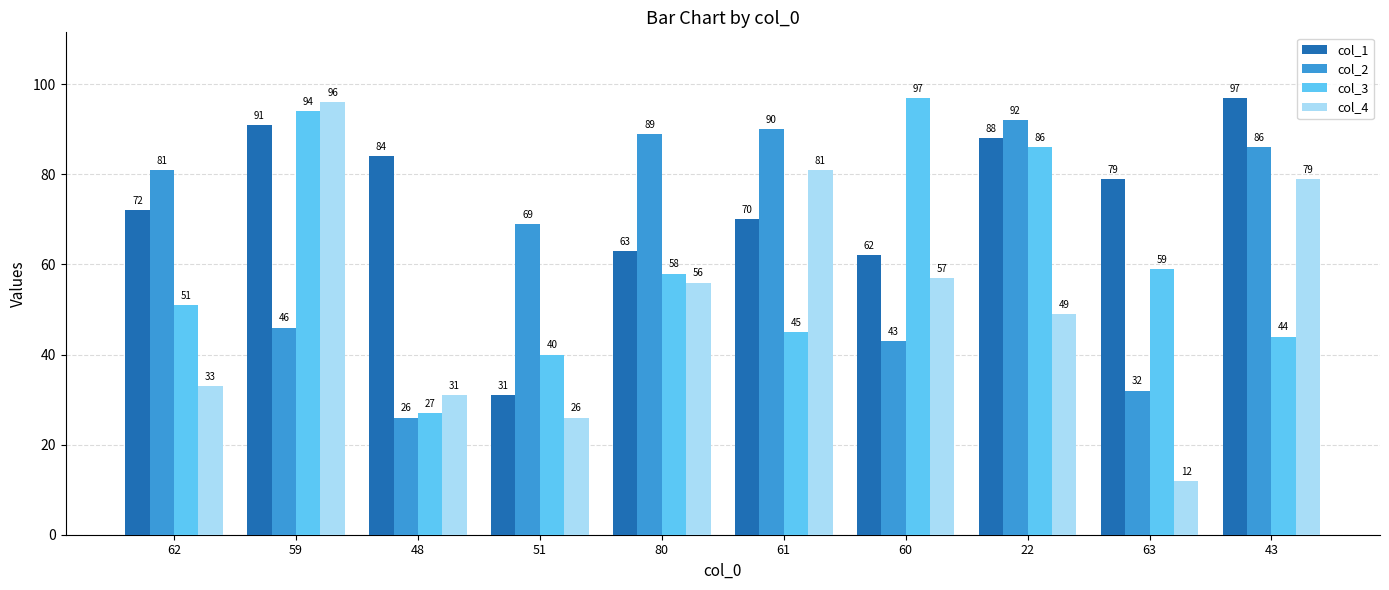

List the labels in order of col_4 value, largest first.

59, 61, 43, 60, 80, 22, 62, 48, 51, 63